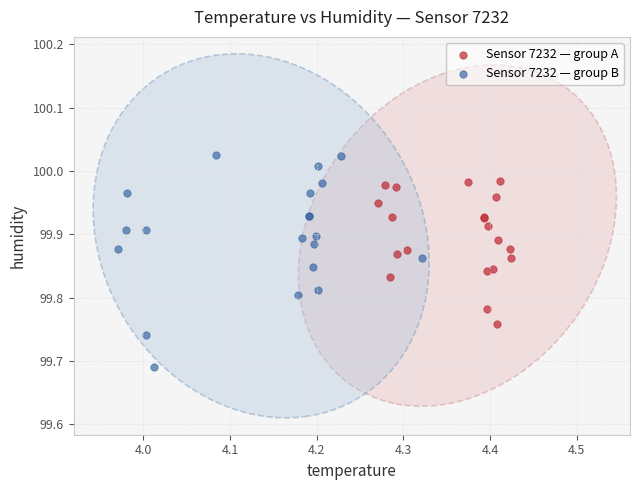

What are all the series names shown in the legend?

Sensor 7232 — group A, Sensor 7232 — group B